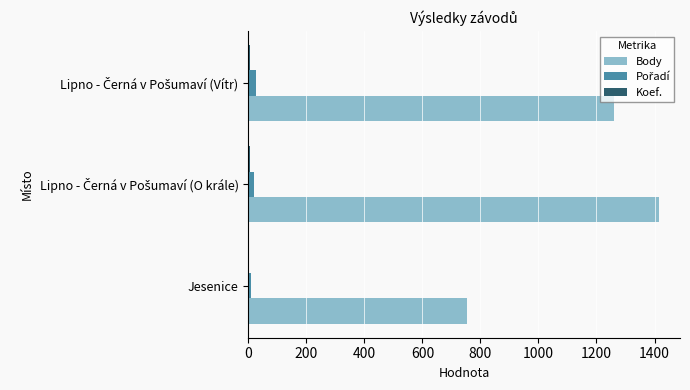

What is the greatest value displayed?

1417